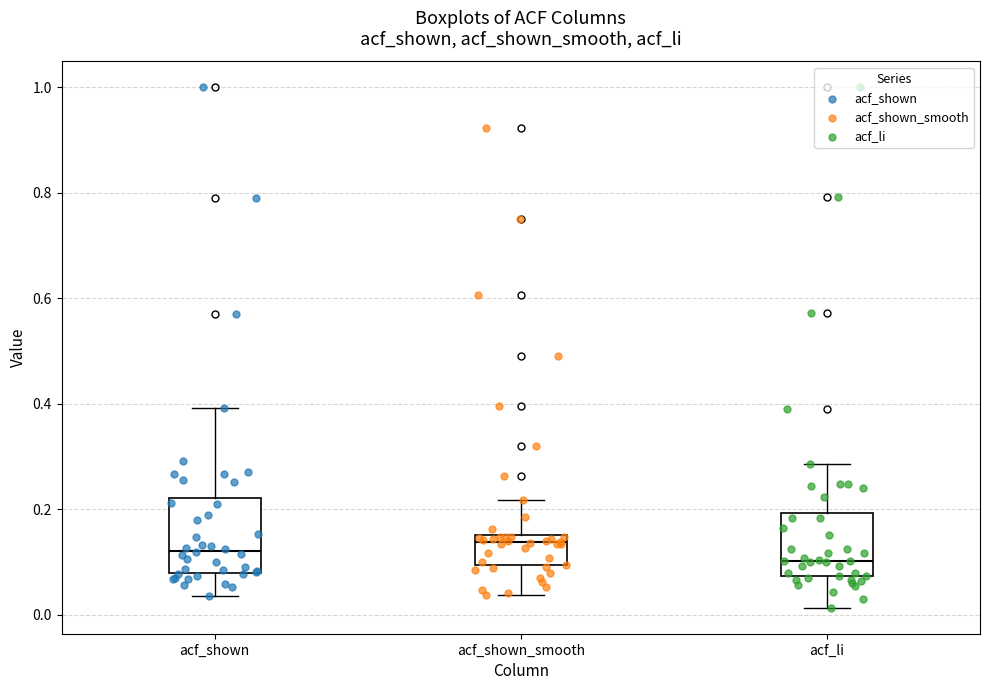

Reading left to right, read every box against the y-axis: the position of its median line, the range the box covers, and the ends of its whiskers. The values are not printed on the chart, so give them approximately, as read against the axis.

acf_shown: median 0.12, box 0.08 to 0.22, whiskers 0.04 to 0.40
acf_shown_smooth: median 0.14, box 0.10 to 0.16, whiskers 0.04 to 0.22
acf_li: median 0.10, box 0.08 to 0.20, whiskers 0.02 to 0.28